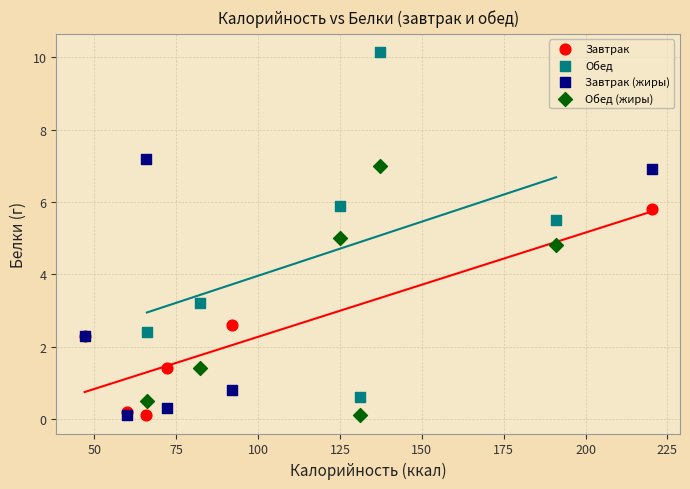

Which series has the largest Y range (max minus min)?

Обед